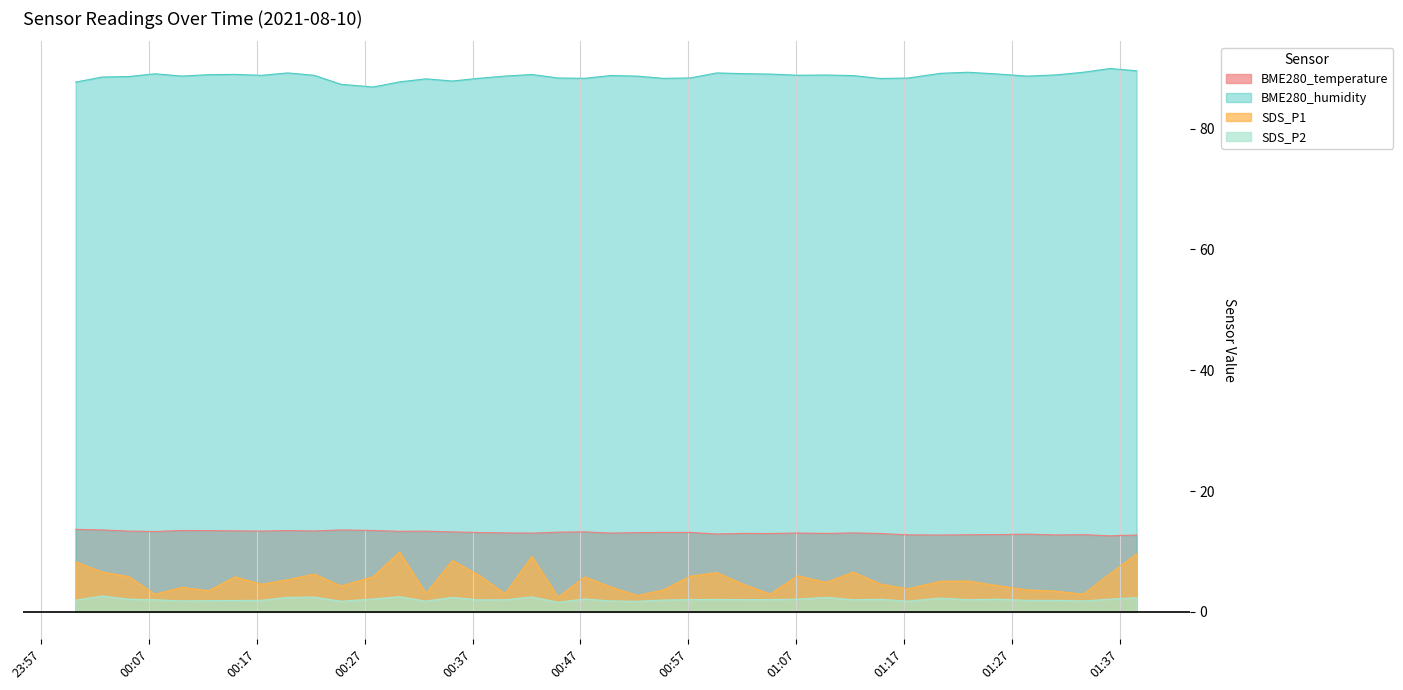

Is it true that BME280_temperature equals 23.5 at 07:30?

False